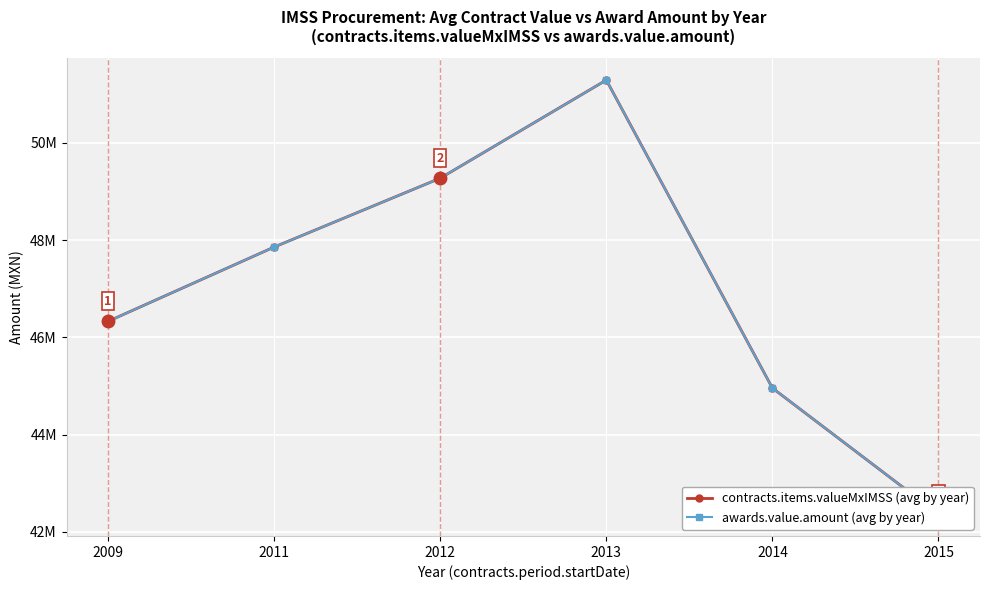

What is the value of the awards.value.amount (avg by year) point at the 3rd from the left?

49274728.6